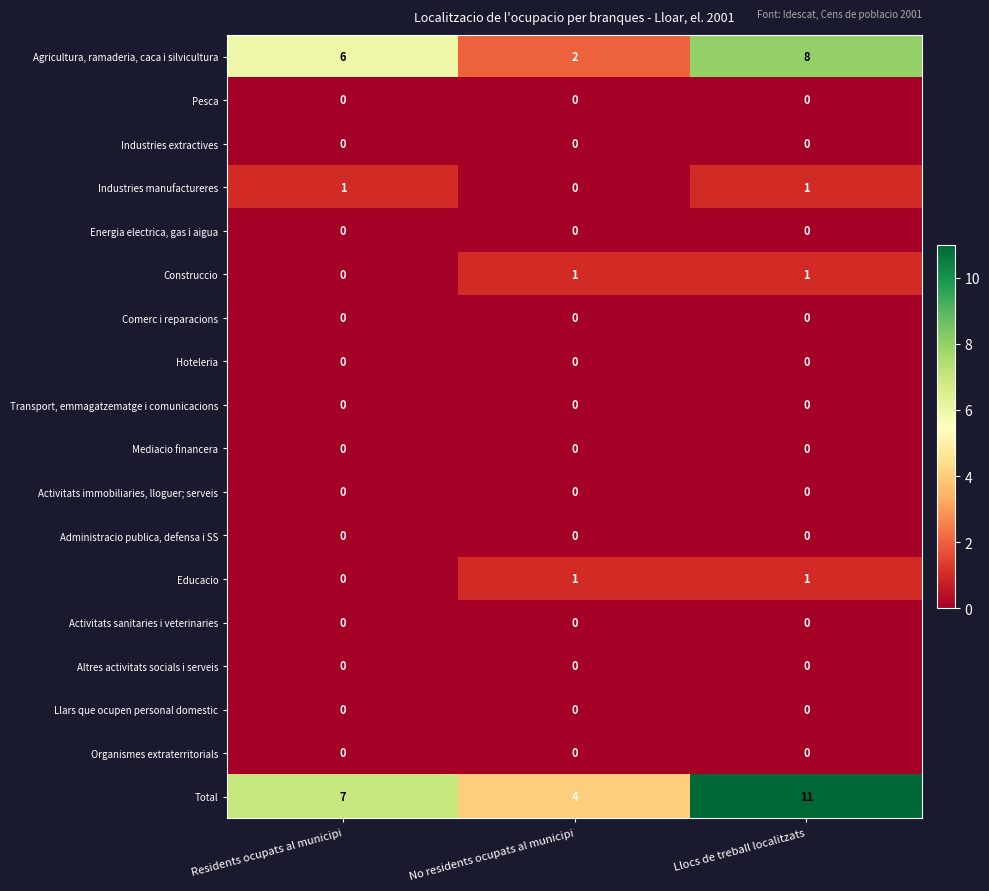

At which category is the sum across all series the highest?

Llocs de treball localitzats